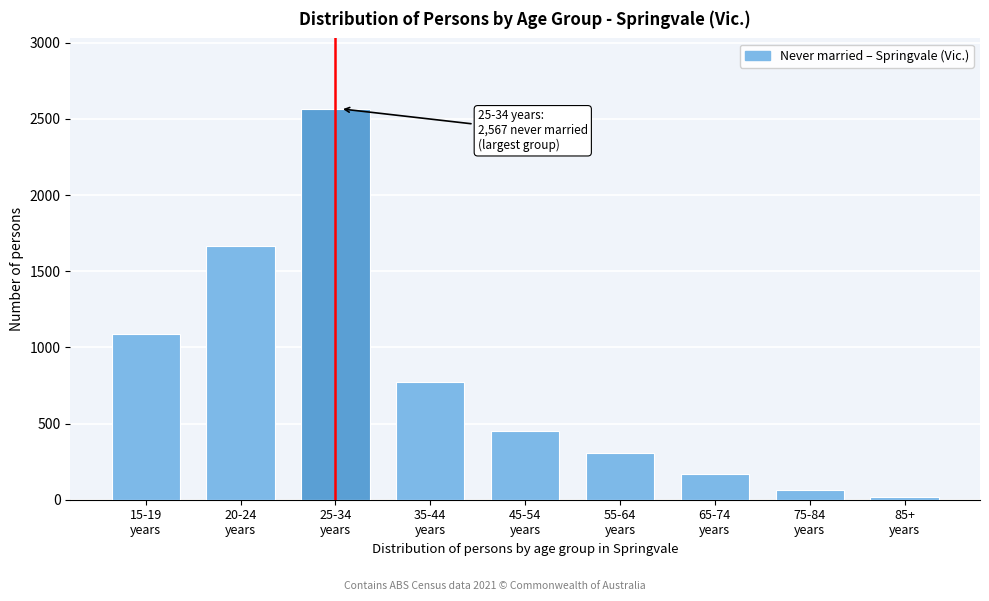

Reading right to left, extract all data points from this chart.

16	61	170	310	450	773	2567	1665	1088